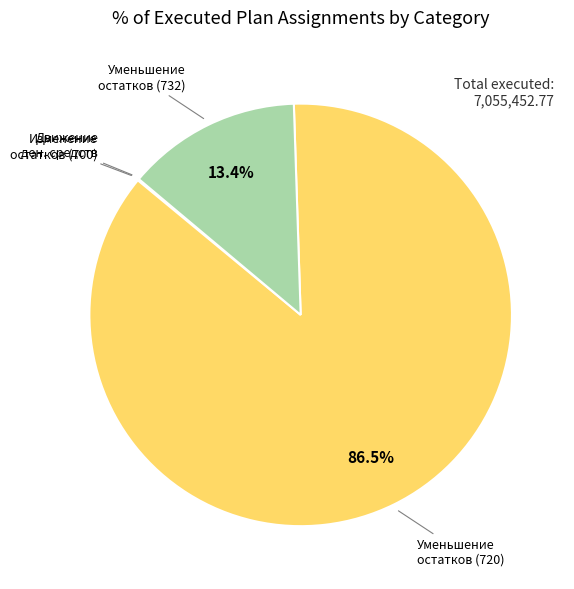

Is there any slice that represents more than half of the pie?

Yes